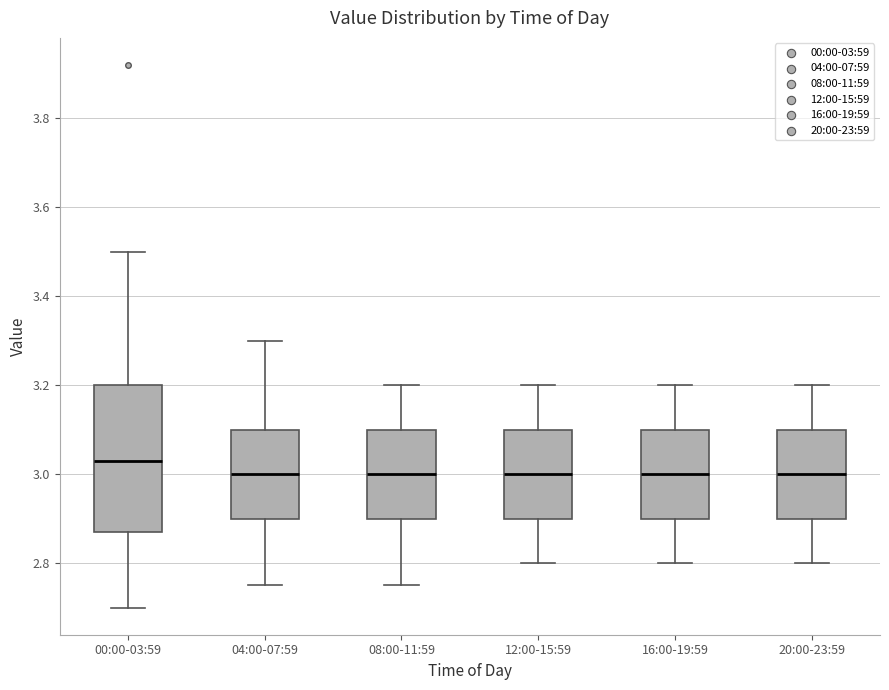

Comparing the boxes themselves (not the whiskers), which one is the tallest?

00:00-03:59